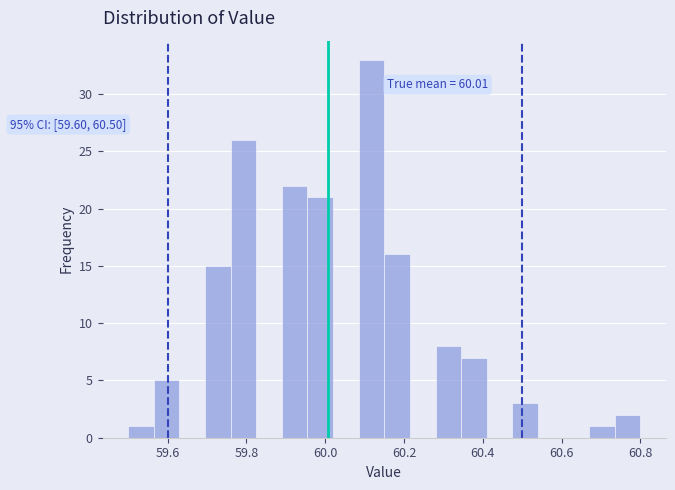

Around what value on the x-axis is the tallest bar? Give the approximate position of its centre, as read against the axis.

60.12